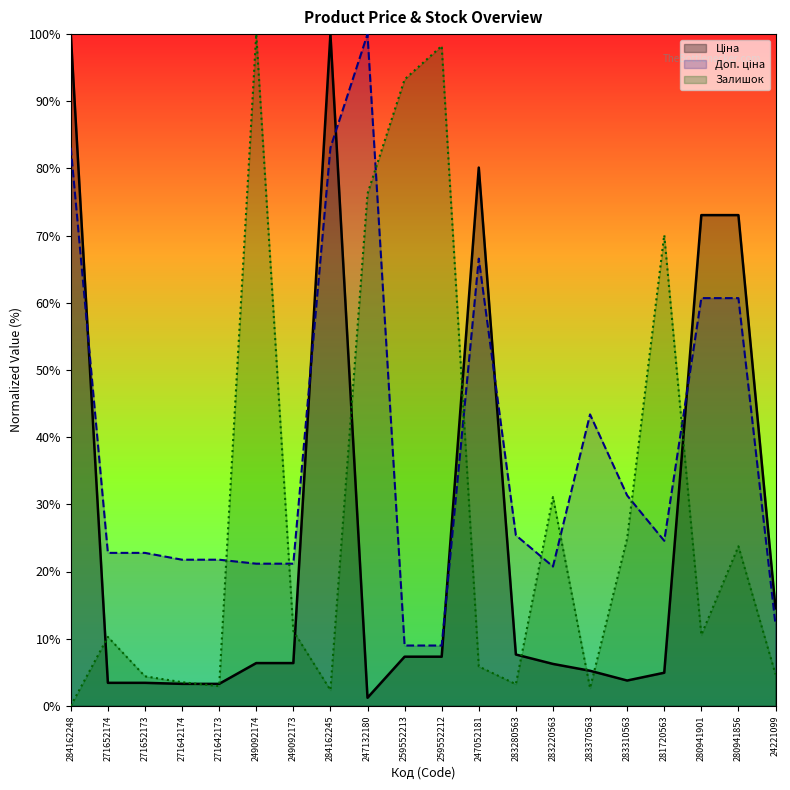

Which label corresponds to the smallest value in the chart?

284162248